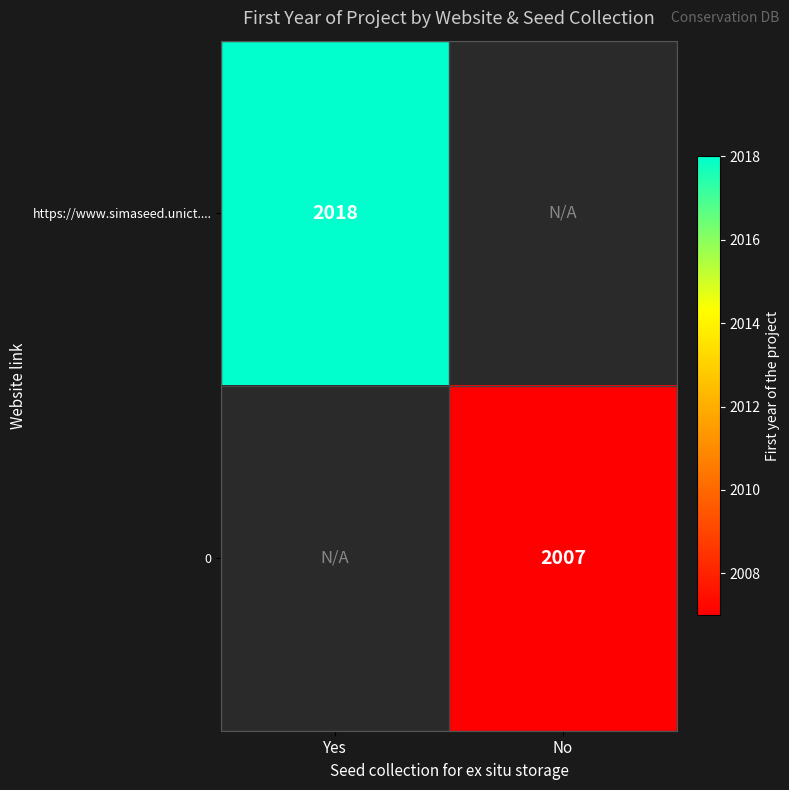

The https://www.simaseed.unict.... series shows 1279 at Yes. True or false?

False